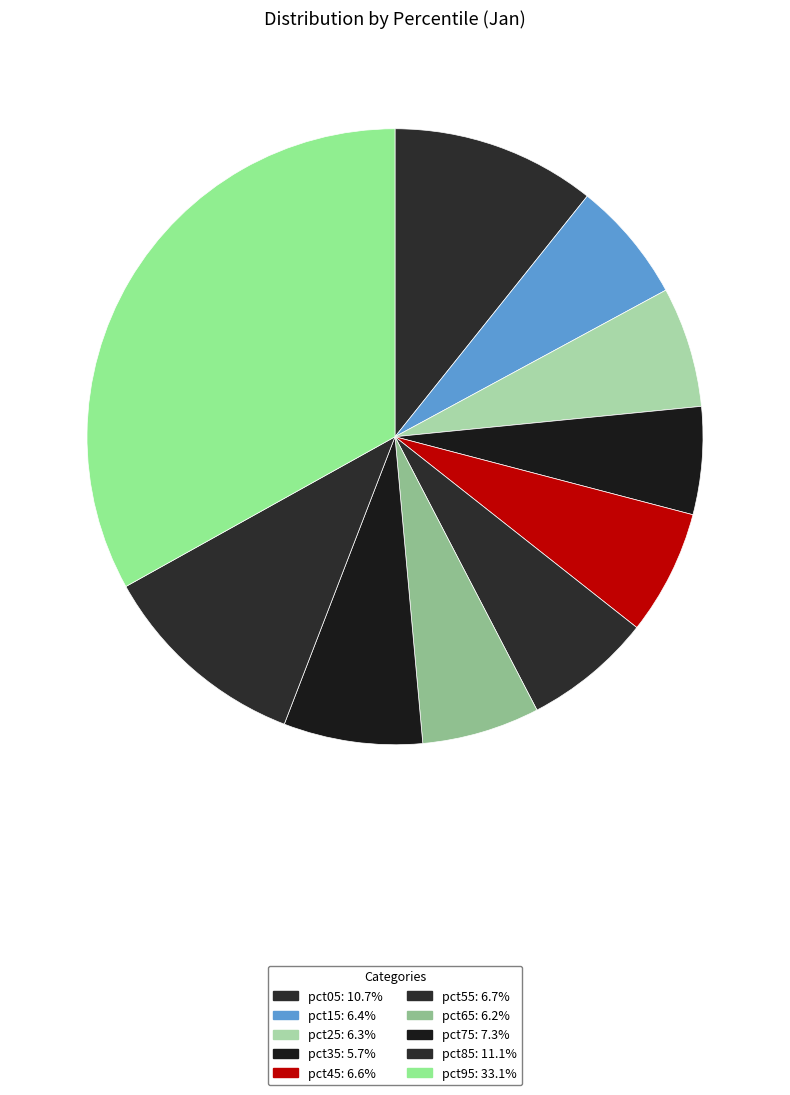

Which category has the smallest portion of the pie?

pct35